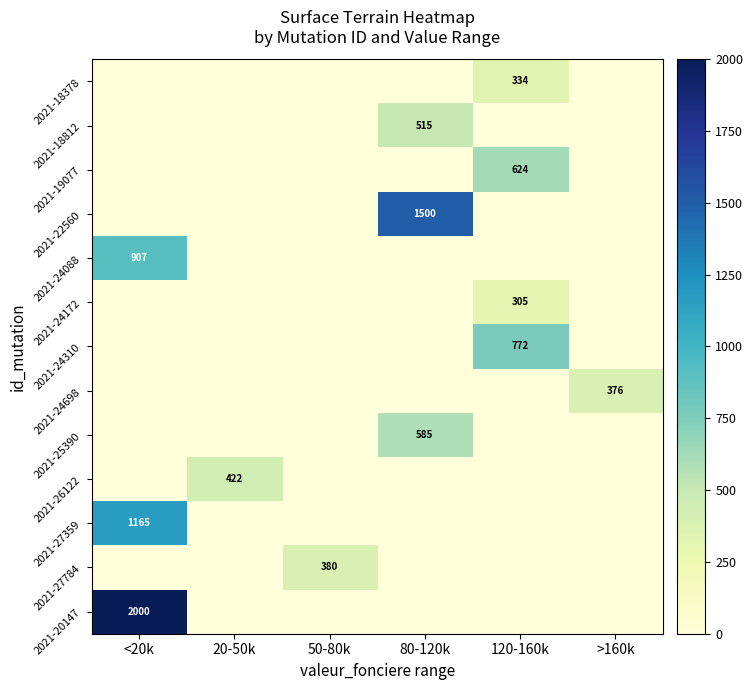

Is the value of 2021-22560 at 80-120k greater than the value of 2021-24698 at >160k?

Yes